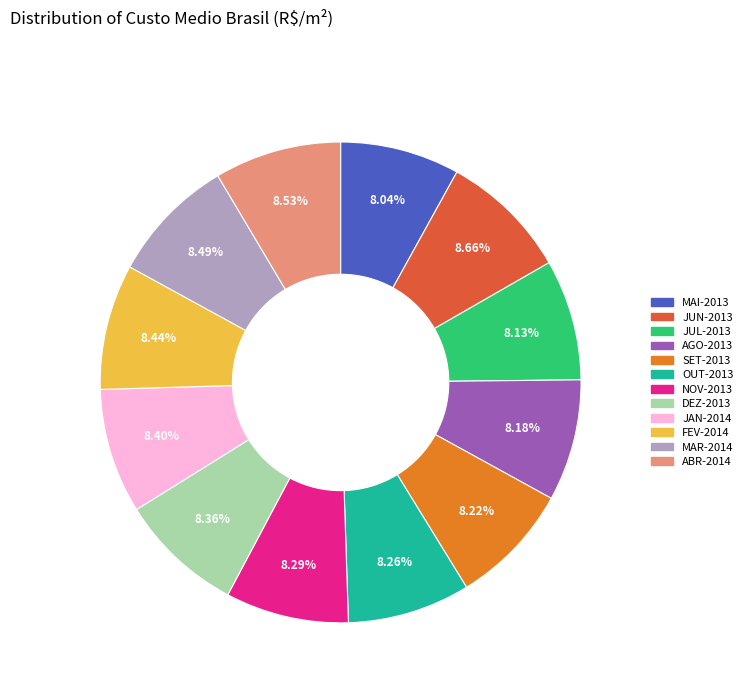

To the nearest percent, what is the combined percentage of JUL-2013 and NOV-2013?

16%